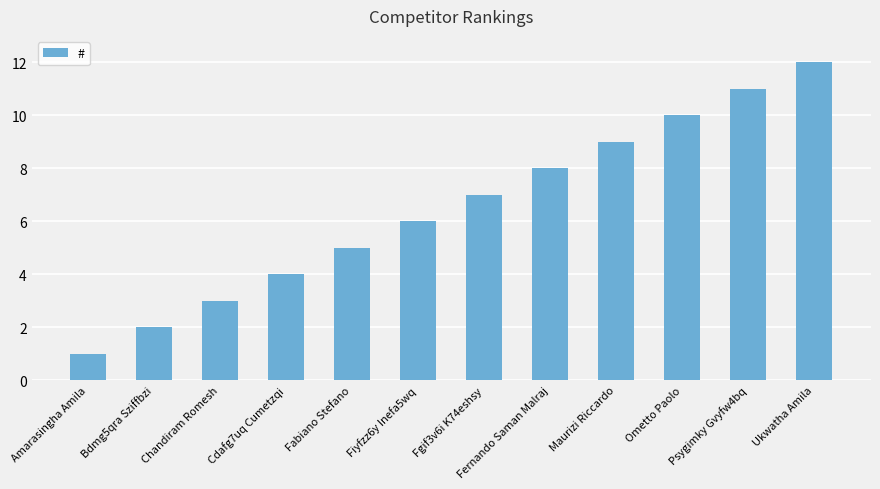

At which label is the value closest to 6?

Fiyfzz6y Inefa5wq